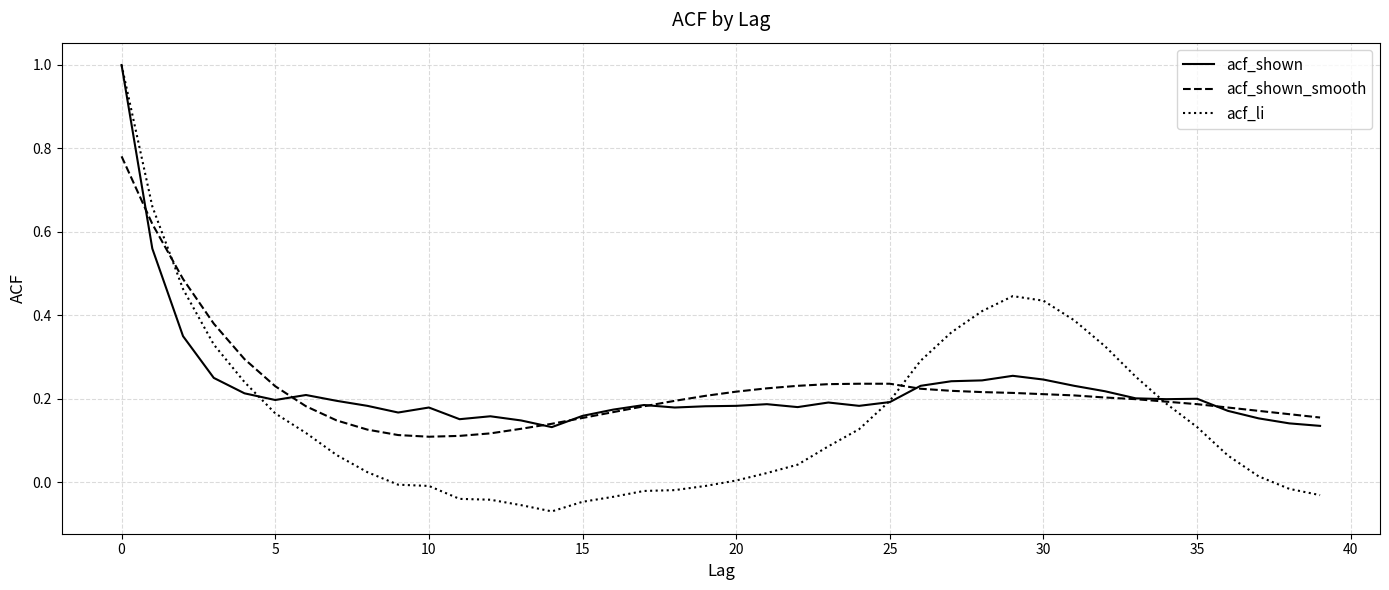

Which series has the largest range (max minus min)?

acf_li